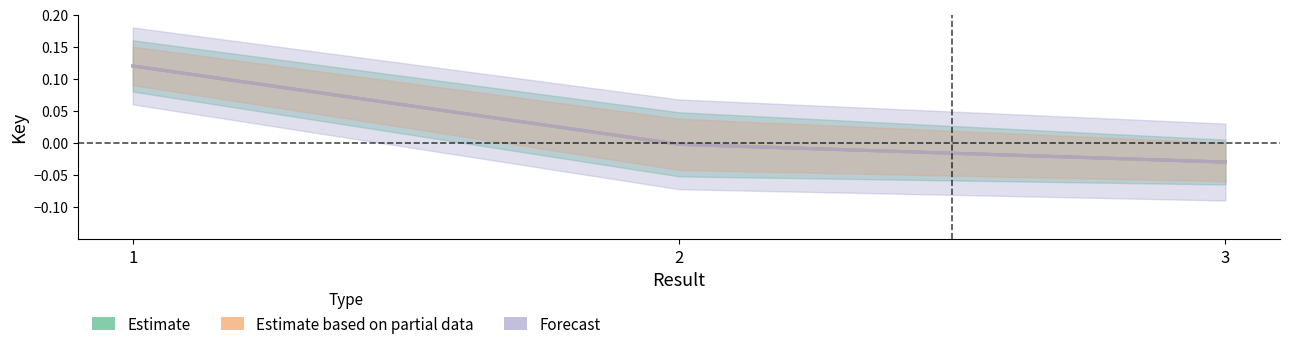

Which series changed the most between 1 and 3?

Estimate